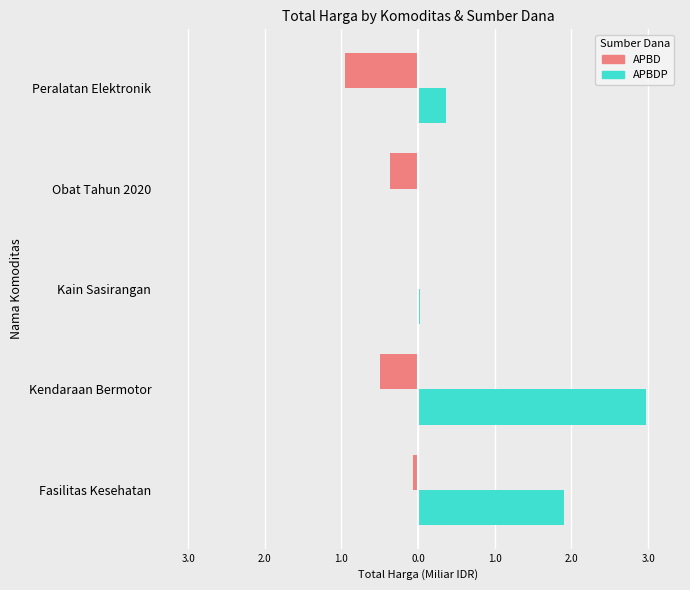

What is the value of the APBDP bar at the 2nd from the left?

3.0